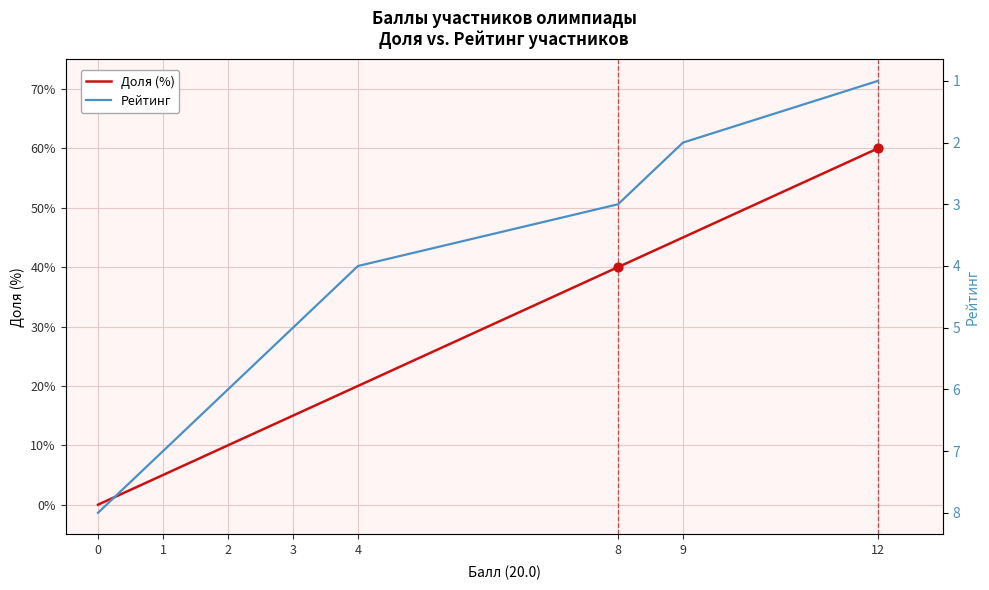

What are all the series names shown in the legend?

Доля (%), Рейтинг